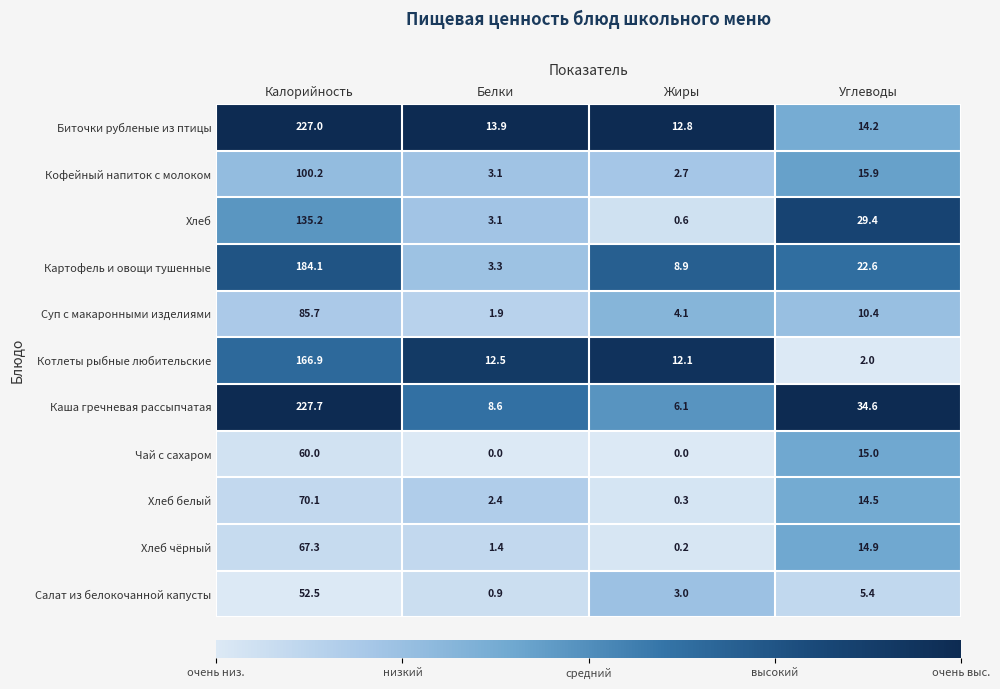

What is the difference between the maximum and minimum values in the Каша гречневая рассыпчатая series?

221.6